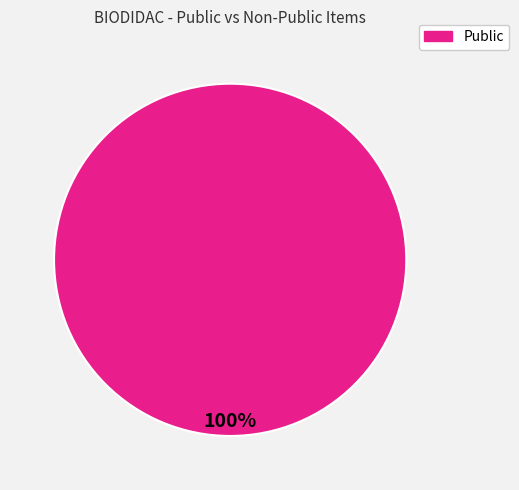

Is there any slice that represents more than half of the pie?

Yes